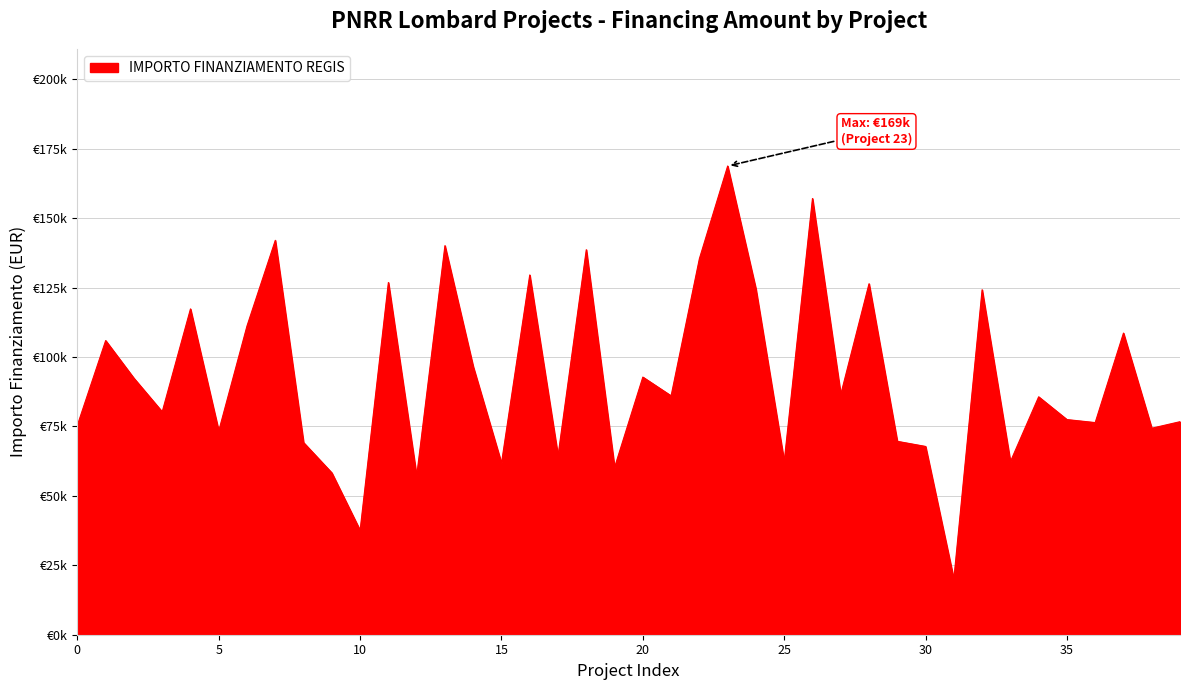

Reading left to right, list all the values displayed in this chart.

75442.6	105915.0	92341.9	80270.1	117311.1	73375.7	111198.7	142004.3	69180.1	58273.5	37577.6	126823.9	57143.9	140087.5	96549.4	61764.7	129534.1	64396.7	138626.5	60247.0	92768.7	86015.8	135390.9	168761.5	124467.4	62364.3	157068.5	86515.7	126373.3	69639.1	67794.4	20035.6	124205.6	62309.9	85661.6	77467.6	76384.6	108604.7	74354.5	76706.5